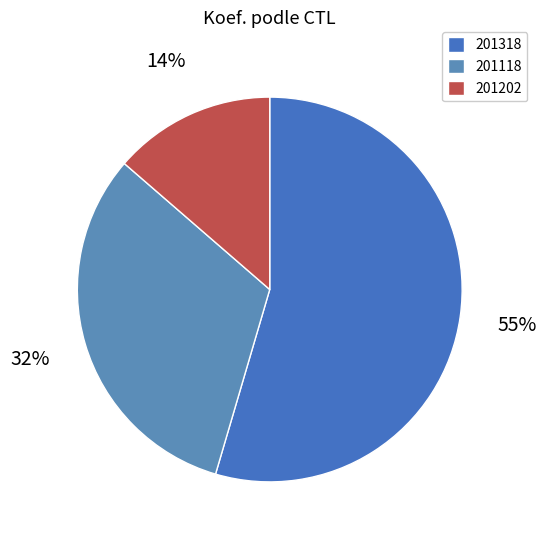

What percentage is the 201202 slice, to the nearest percent?

14%